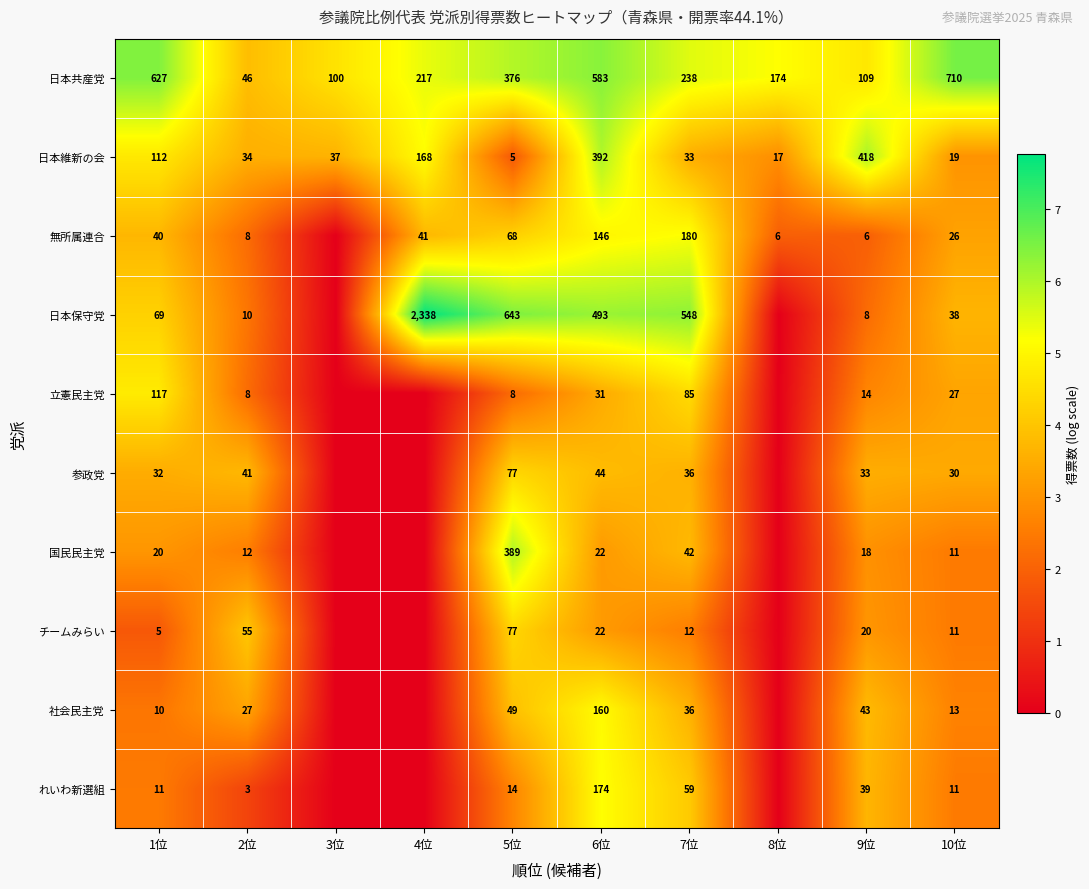

What is the difference between the highest and lowest values at 6位?

561